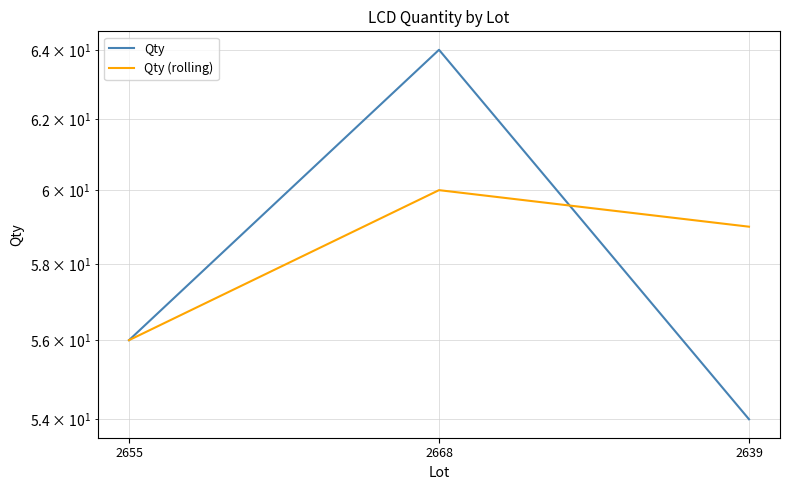

Where is Qty (rolling) nearest to the value 58?

2639